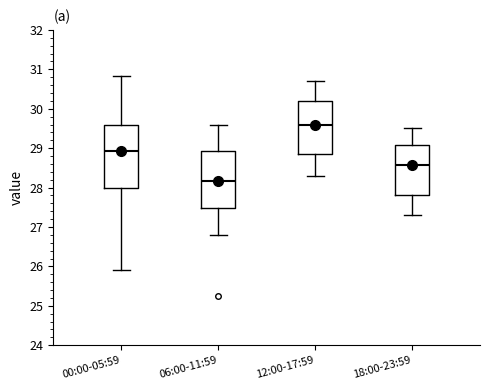

Reading left to right, transcribe this box plot: for each box, give where its median line is, the range the box spans, and where its two whiskers end, as read against the y-axis. The values are not printed on the chart, so give them approximately, as read against the axis.

00:00-05:59: median 28.9, box 28.0 to 29.6, whiskers 25.9 to 30.8
06:00-11:59: median 28.2, box 27.5 to 28.9, whiskers 26.8 to 29.6
12:00-17:59: median 29.6, box 28.9 to 30.2, whiskers 28.3 to 30.7
18:00-23:59: median 28.6, box 27.8 to 29.1, whiskers 27.3 to 29.5